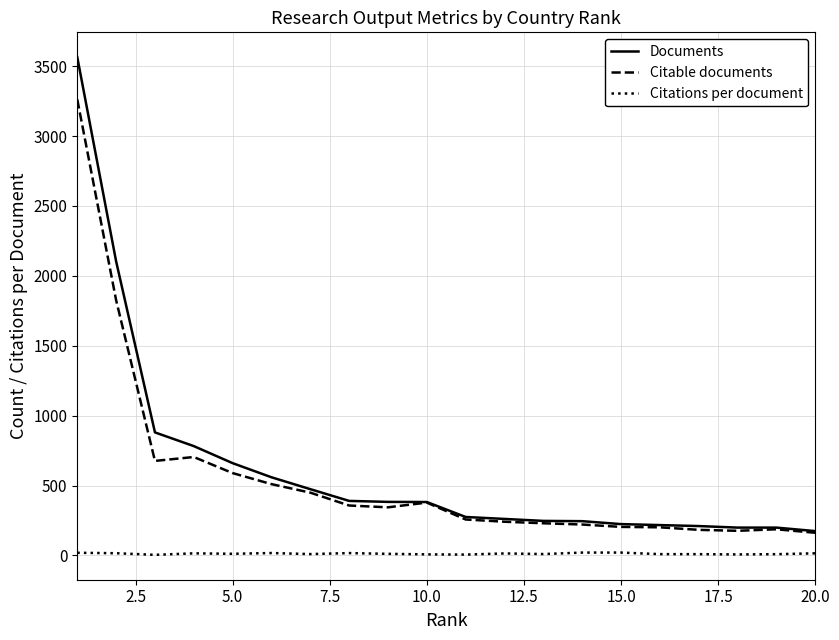

Which series has the widest spread of values?

Documents